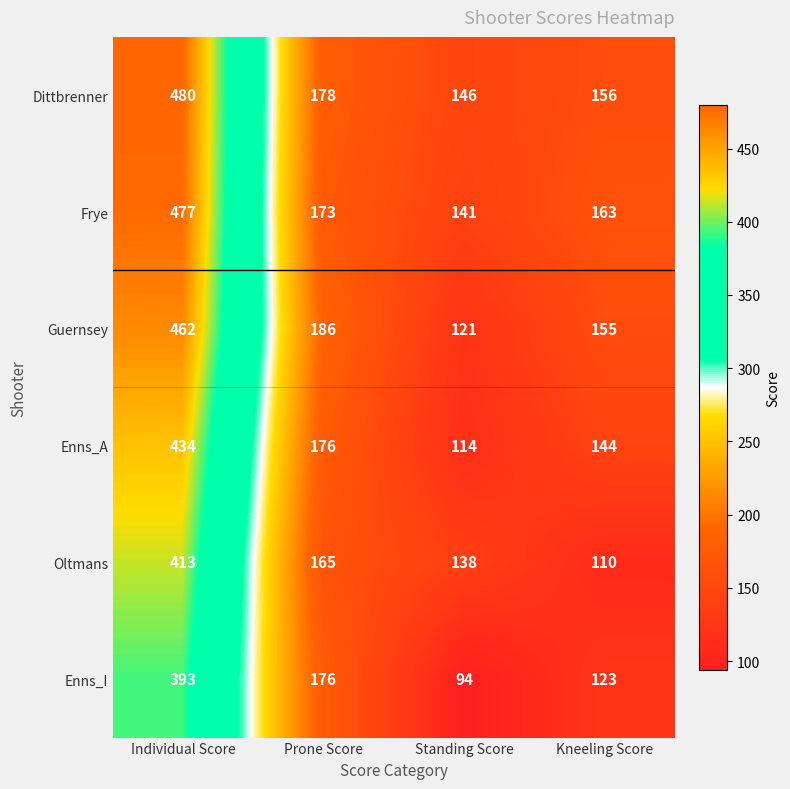

At which category is the sum across all series the highest?

Individual Score